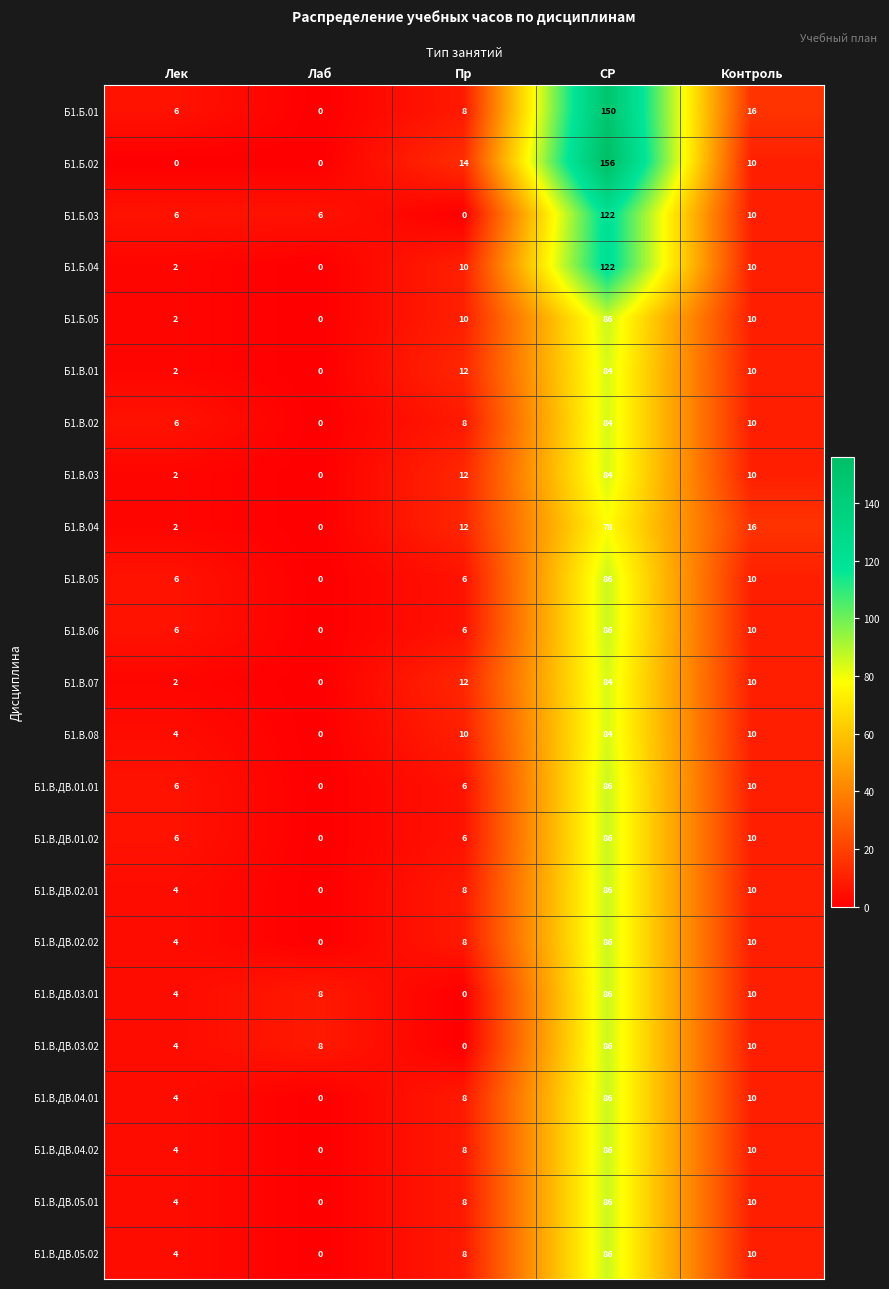

What is the sum of the Б1.В.06 values at Лаб and Контроль?

10